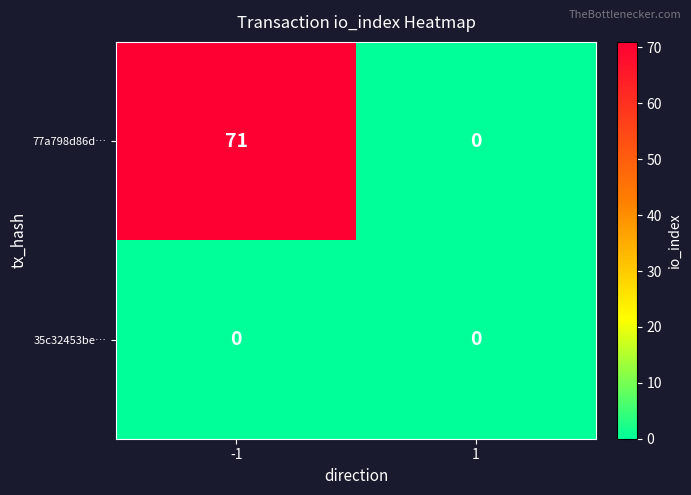

What is the average value of the 77a798d86d… series?

36